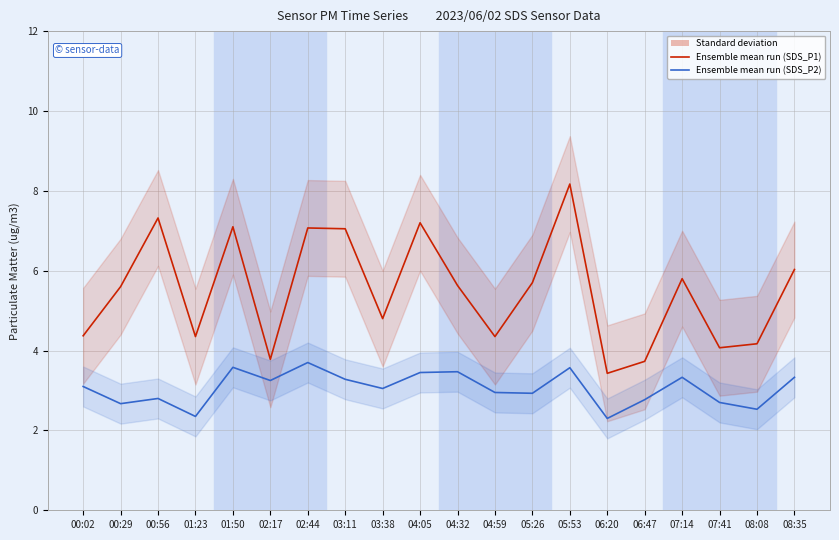

The Ensemble mean run (SDS_P1) series shows 10.8 at 01:50. True or false?

False